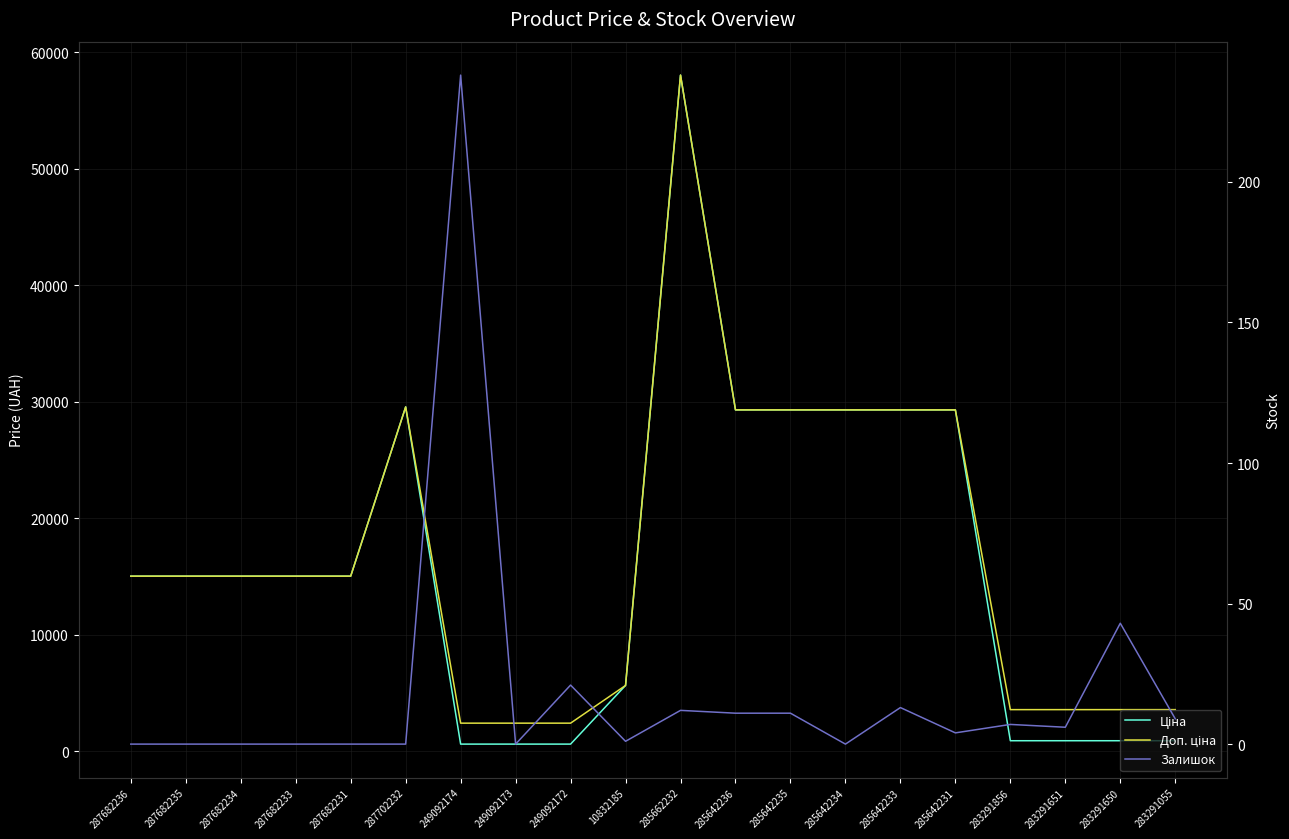

How many lines are shown in the chart?

3